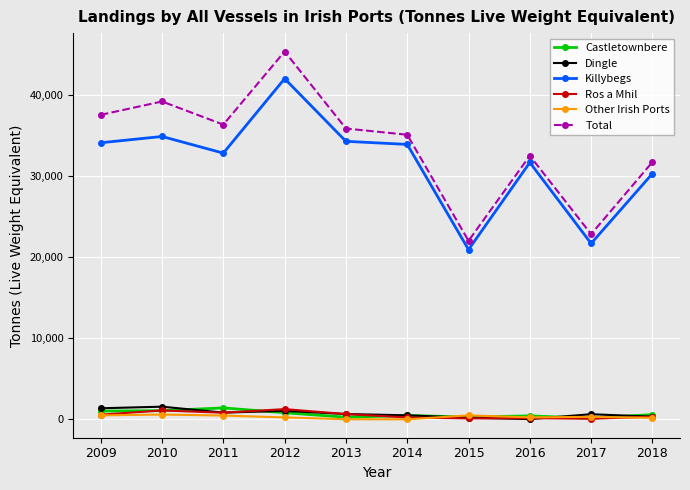

Count the number of data series in this chart.

6